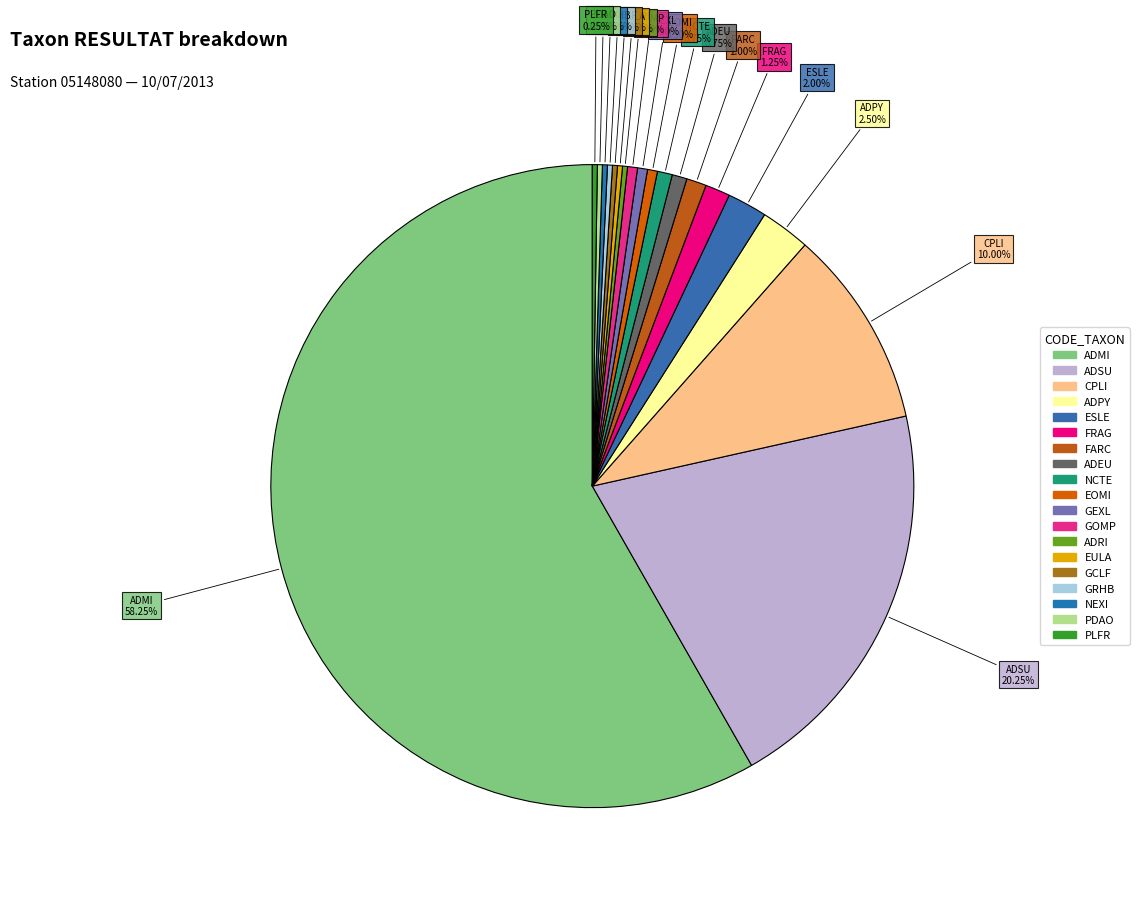

Approximately how many times larger is the value at CPLI compared to NCTE?

13.3